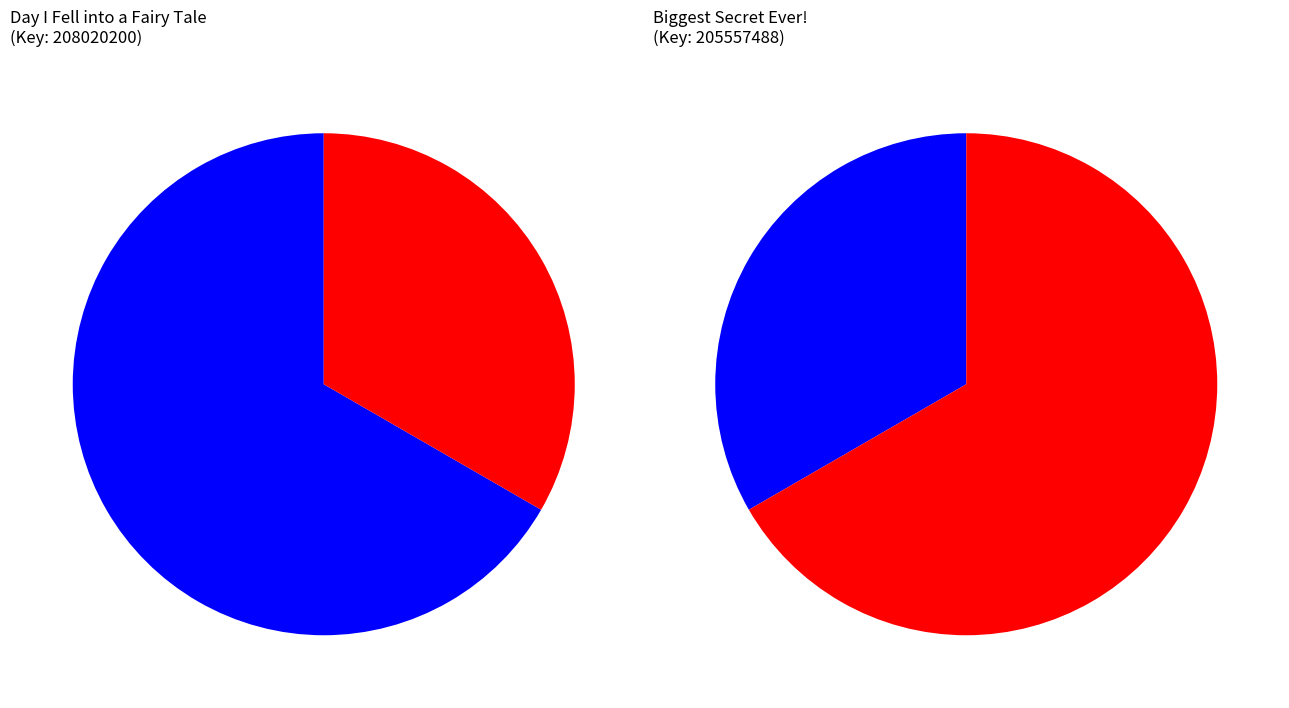

To the nearest percent, what is the combined percentage of Hardcover and eBook?

67%